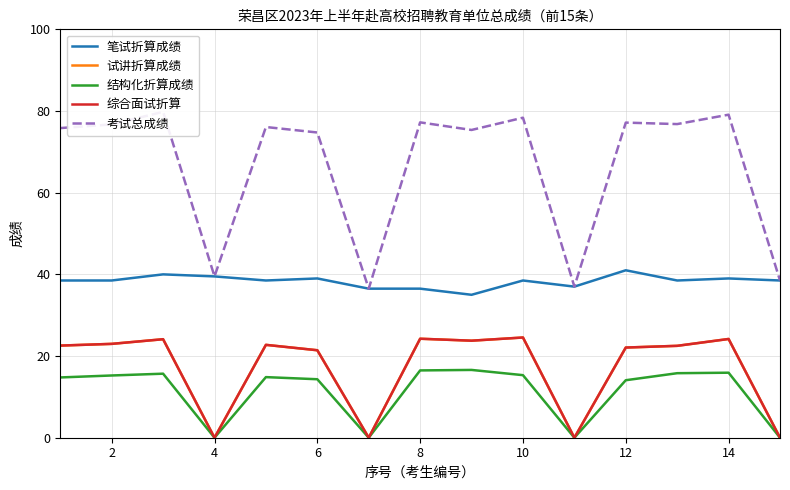

Which category has the lowest value in the 试讲折算成绩 series?

4